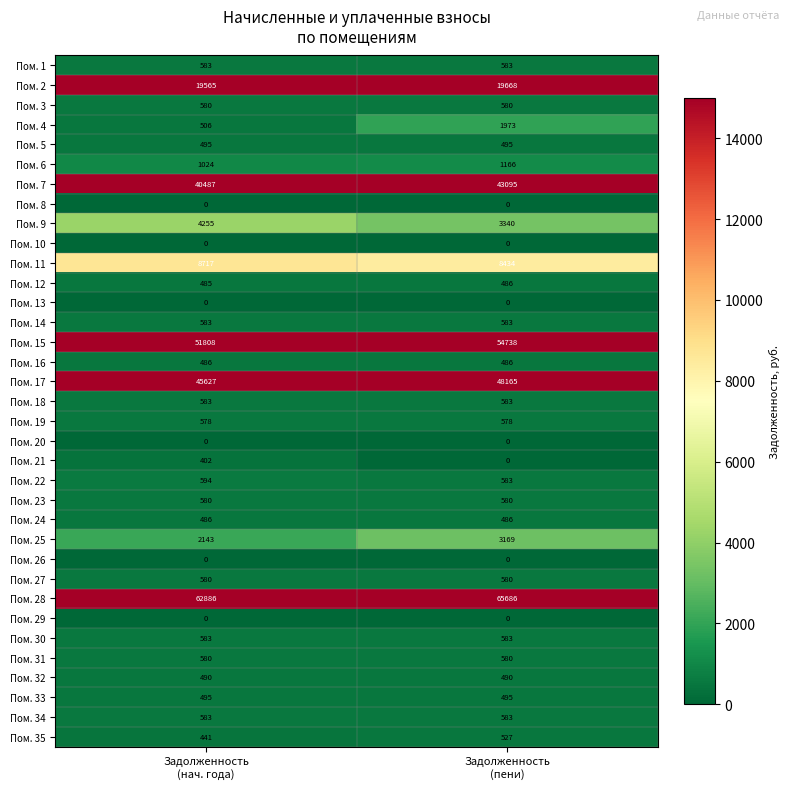

Which series has the largest total across all categories?

Пом. 28